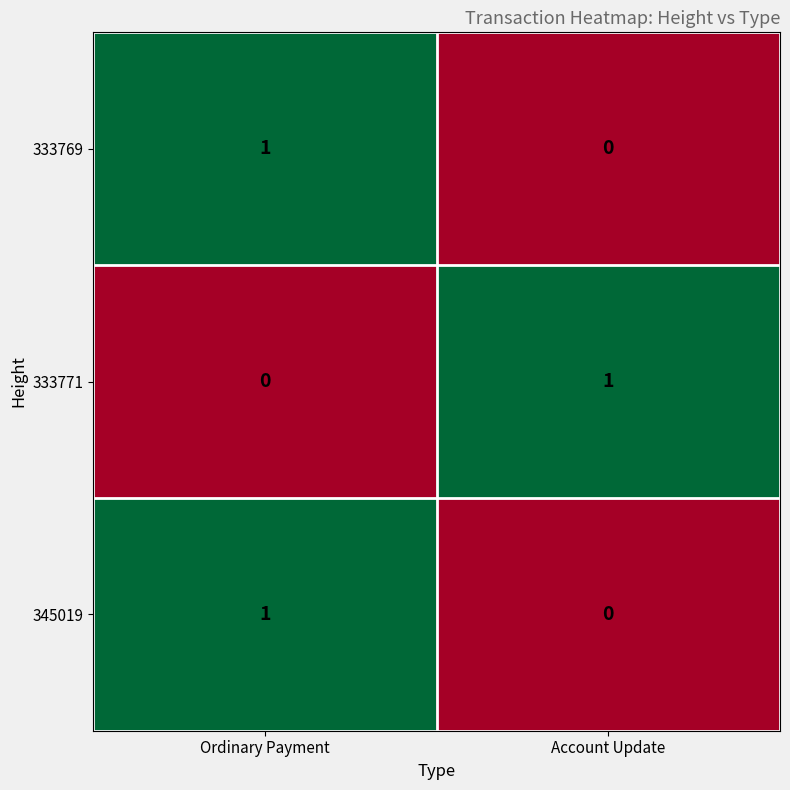

How many data points in 345019 are less than 1?

1